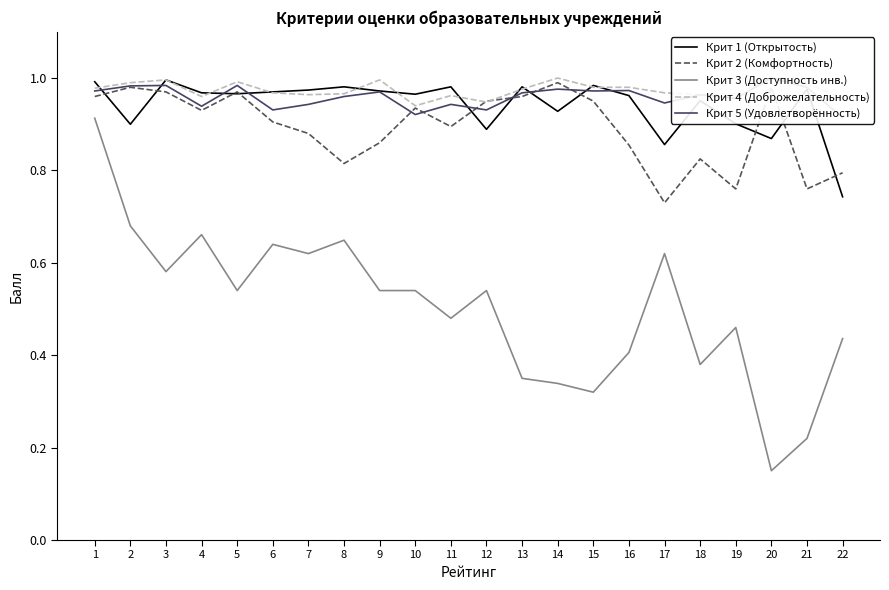

What is the difference between the maximum and minimum values in the Крит 4 (Доброжелательность) series?

6.0